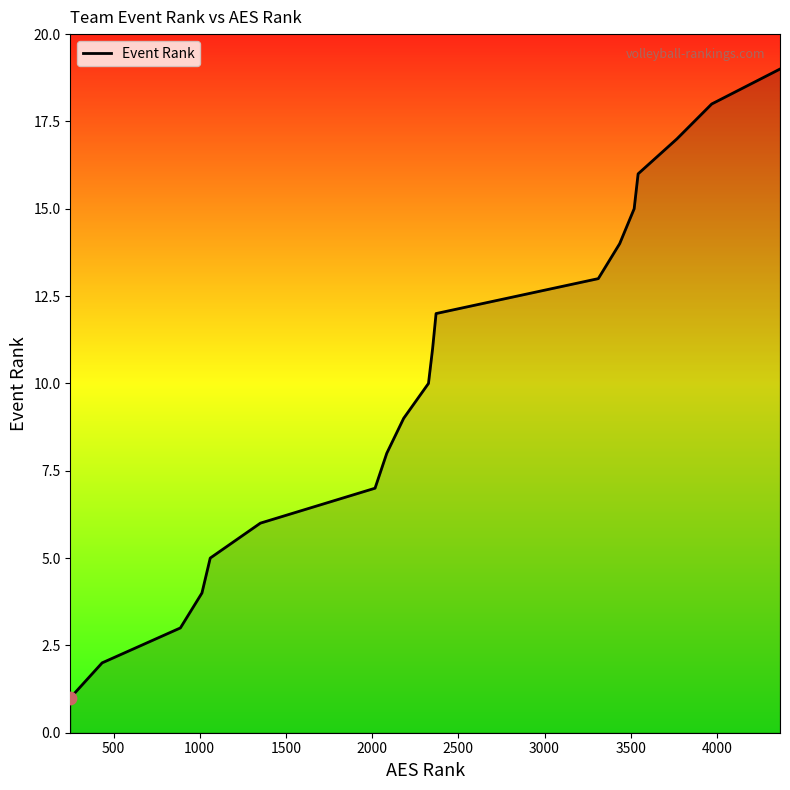

What is the difference between the maximum and minimum values?

18